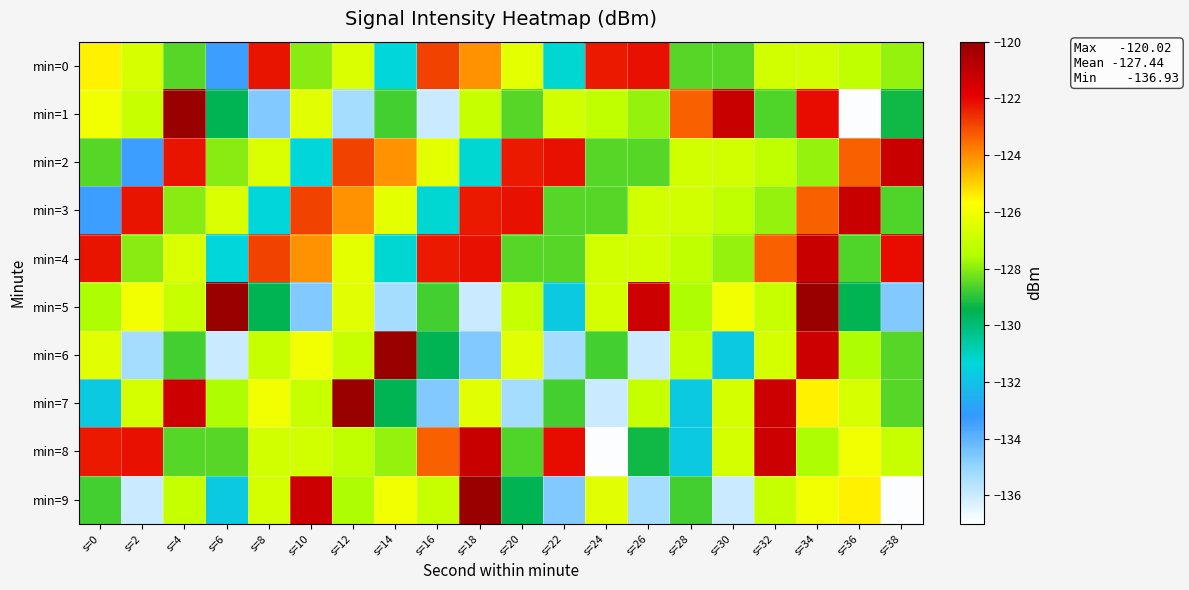

Reading left to right, what are all the values shown in this chart?

min=0: s=0=-125.5	s=2=-126.6	s=4=-128.5	s=6=-133.4	s=8=-122.2	s=10=-128.0	s=12=-126.6	s=14=-131.4	s=16=-122.9	s=18=-124.1	s=20=-126.3	s=22=-131.2	s=24=-122.3	s=26=-122.2	s=28=-128.5	s=30=-128.5	s=32=-126.8	s=34=-126.8	s=36=-127.2	s=38=-127.8
min=1: s=0=-126.0	s=2=-127.0	s=4=-120.0	s=6=-129.5	s=8=-134.7	s=10=-126.4	s=12=-135.3	s=14=-128.7	s=16=-136.0	s=18=-127.0	s=20=-128.5	s=22=-126.8	s=24=-127.2	s=26=-127.8	s=28=-123.4	s=30=-121.2	s=32=-128.6	s=34=-122.1	s=36=-136.9	s=38=-129.3
min=2: s=0=-128.5	s=2=-133.4	s=4=-122.2	s=6=-128.0	s=8=-126.6	s=10=-131.4	s=12=-122.9	s=14=-124.1	s=16=-126.3	s=18=-131.2	s=20=-122.3	s=22=-122.2	s=24=-128.5	s=26=-128.5	s=28=-126.8	s=30=-126.8	s=32=-127.2	s=34=-127.8	s=36=-123.4	s=38=-121.2
min=3: s=0=-133.4	s=2=-122.2	s=4=-128.0	s=6=-126.6	s=8=-131.4	s=10=-122.9	s=12=-124.1	s=14=-126.3	s=16=-131.2	s=18=-122.3	s=20=-122.2	s=22=-128.5	s=24=-128.5	s=26=-126.8	s=28=-126.8	s=30=-127.2	s=32=-127.8	s=34=-123.4	s=36=-121.2	s=38=-128.6
min=4: s=0=-122.2	s=2=-128.0	s=4=-126.6	s=6=-131.4	s=8=-122.9	s=10=-124.1	s=12=-126.3	s=14=-131.2	s=16=-122.3	s=18=-122.2	s=20=-128.5	s=22=-128.5	s=24=-126.8	s=26=-126.8	s=28=-127.2	s=30=-127.8	s=32=-123.4	s=34=-121.2	s=36=-128.6	s=38=-122.1
min=5: s=0=-127.6	s=2=-126.0	s=4=-127.0	s=6=-120.0	s=8=-129.5	s=10=-134.7	s=12=-126.4	s=14=-135.3	s=16=-128.7	s=18=-136.0	s=20=-127.0	s=22=-131.8	s=24=-126.8	s=26=-121.3	s=28=-127.6	s=30=-126.0	s=32=-127.0	s=34=-120.0	s=36=-129.5	s=38=-134.7
min=6: s=0=-126.4	s=2=-135.3	s=4=-128.7	s=6=-136.0	s=8=-127.0	s=10=-126.0	s=12=-127.0	s=14=-120.0	s=16=-129.5	s=18=-134.7	s=20=-126.4	s=22=-135.3	s=24=-128.7	s=26=-136.0	s=28=-127.0	s=30=-131.8	s=32=-126.8	s=34=-121.3	s=36=-127.6	s=38=-128.5
min=7: s=0=-131.8	s=2=-126.8	s=4=-121.3	s=6=-127.6	s=8=-126.0	s=10=-127.0	s=12=-120.0	s=14=-129.5	s=16=-134.7	s=18=-126.4	s=20=-135.3	s=22=-128.7	s=24=-136.0	s=26=-127.0	s=28=-131.8	s=30=-126.8	s=32=-121.3	s=34=-125.5	s=36=-126.6	s=38=-128.5
min=8: s=0=-122.3	s=2=-122.2	s=4=-128.5	s=6=-128.5	s=8=-126.8	s=10=-126.8	s=12=-127.2	s=14=-127.8	s=16=-123.4	s=18=-121.2	s=20=-128.6	s=22=-122.1	s=24=-136.9	s=26=-129.3	s=28=-131.8	s=30=-126.8	s=32=-121.3	s=34=-127.6	s=36=-126.0	s=38=-127.0
min=9: s=0=-128.7	s=2=-136.0	s=4=-127.0	s=6=-131.8	s=8=-126.8	s=10=-121.3	s=12=-127.6	s=14=-126.0	s=16=-127.0	s=18=-120.0	s=20=-129.5	s=22=-134.7	s=24=-126.4	s=26=-135.3	s=28=-128.7	s=30=-136.0	s=32=-127.0	s=34=-126.0	s=36=-125.5	s=38=-136.9